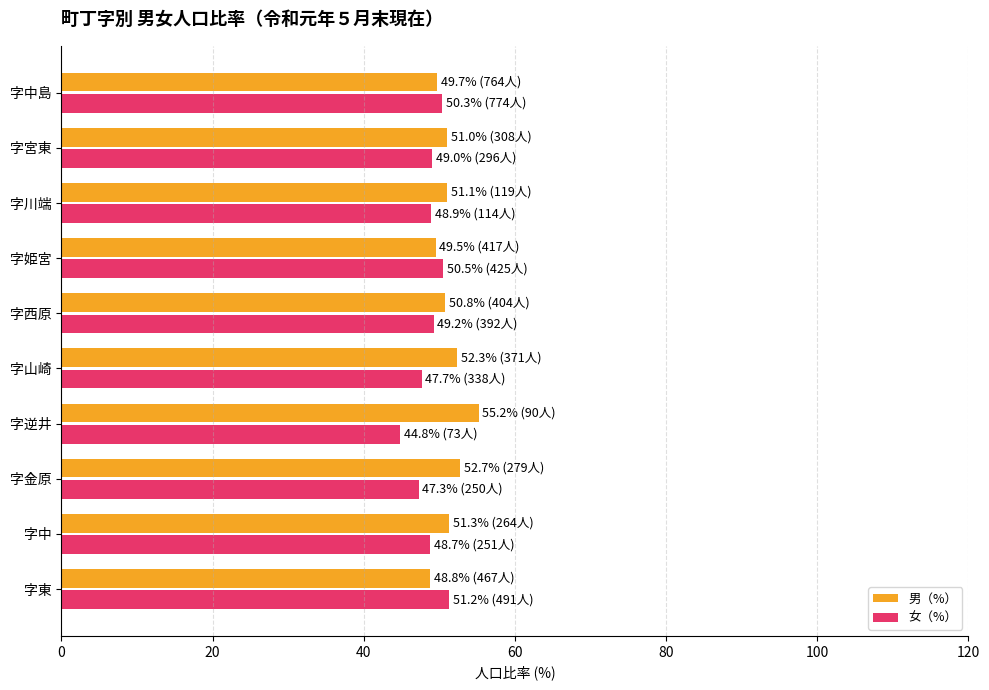

What is the spread (max minus min) of values at 字逆井?

10.4